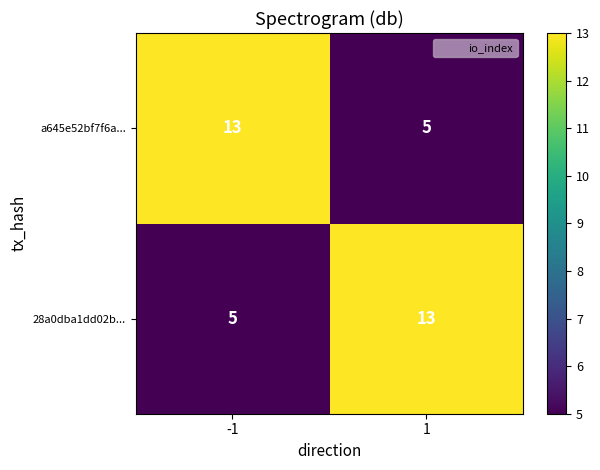

What is the average value of the 28a0dba1dd02b... series?

9